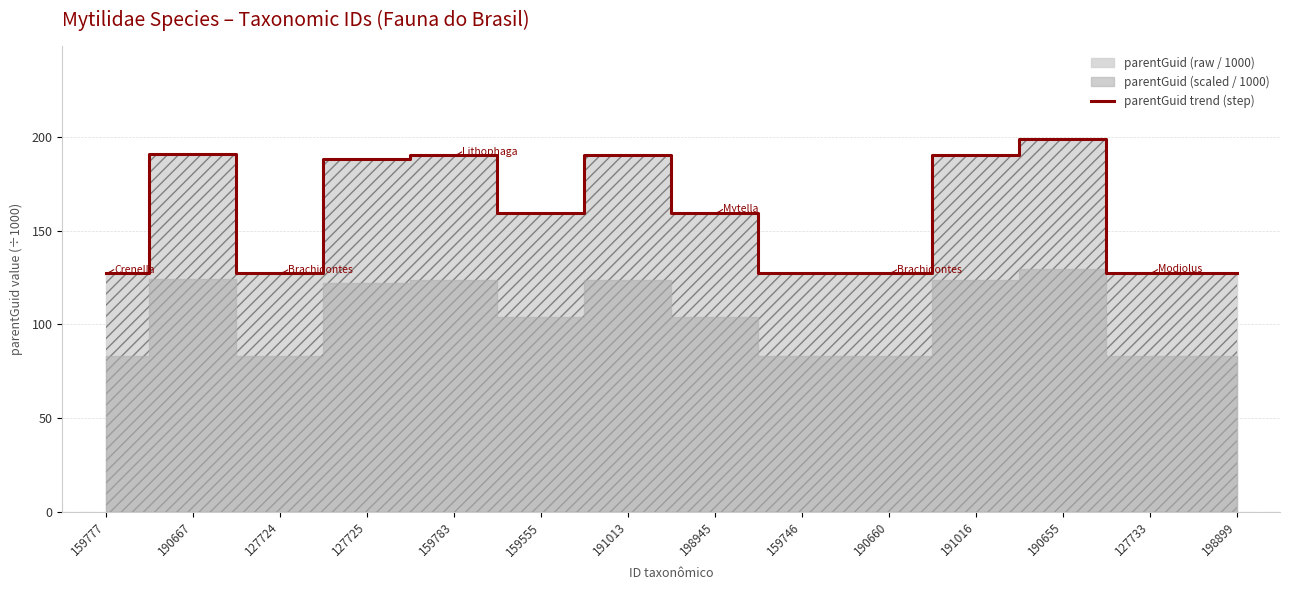

Rank the categories by value from lowest to highest.

127724, 190660, 159746, 159777, 127733, 198899, 159555, 198945, 127725, 191016, 159783, 191013, 190667, 190655